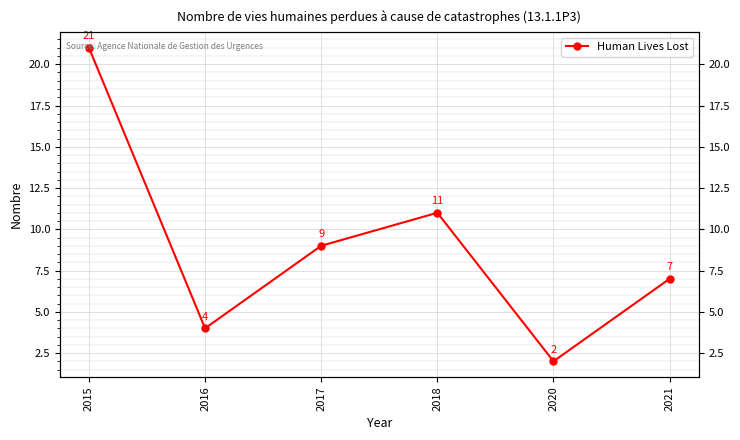

Rank the categories by value from highest to lowest.

2015, 2018, 2017, 2021, 2016, 2020